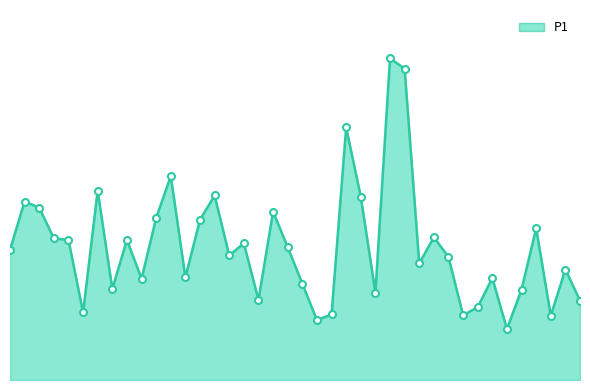

Reading left to right, transcribe all the data shown in this chart.

00:00=5.4	00:02=7.3	00:05=7.1	00:07=5.8	00:10=5.8	00:12=2.8	00:15=7.8	00:17=3.8	00:19=5.8	00:22=4.2	00:24=6.7	00:27=8.4	00:29=4.2	00:32=6.6	00:34=7.6	00:36=5.1	00:39=5.6	00:41=3.3	00:44=6.9	00:46=5.5	00:49=4.0	00:51=2.5	00:53=2.7	00:56=10.4	00:58=7.5	01:01=3.6	01:04=13.2	01:06=12.8	01:08=4.8	01:11=5.9	01:13=5.1	01:16=2.7	01:18=3.0	01:21=4.2	01:23=2.1	01:26=3.7	01:28=6.2	01:31=2.6	01:33=4.5	01:35=3.3